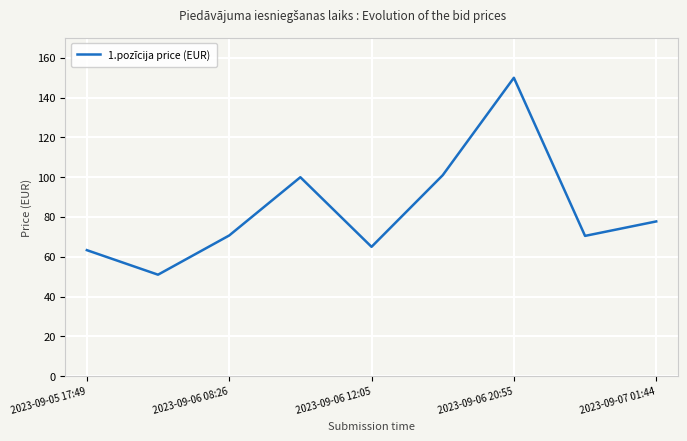

How many interior local peaks (higher than both neighbors) does the data have?

2